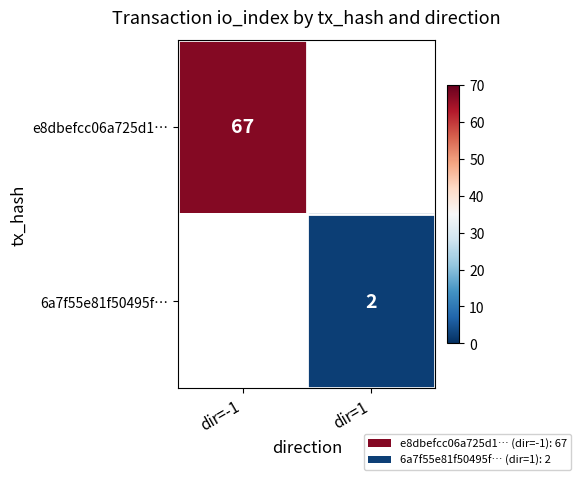

At how many categories does at least one series exceed 22?

1